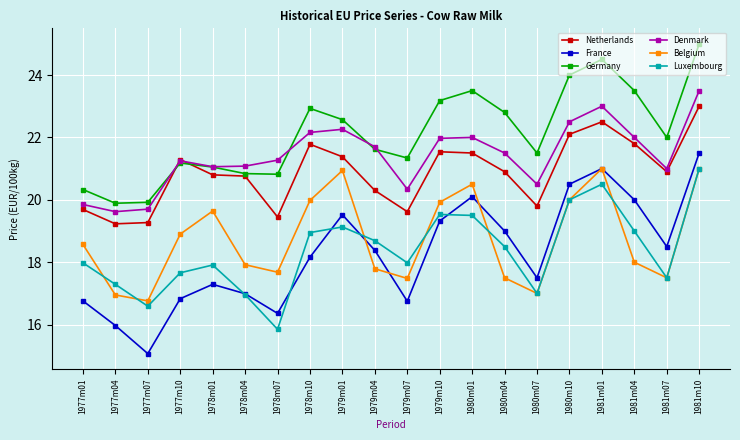

True or false: Netherlands and Luxembourg intersect in this chart.

False